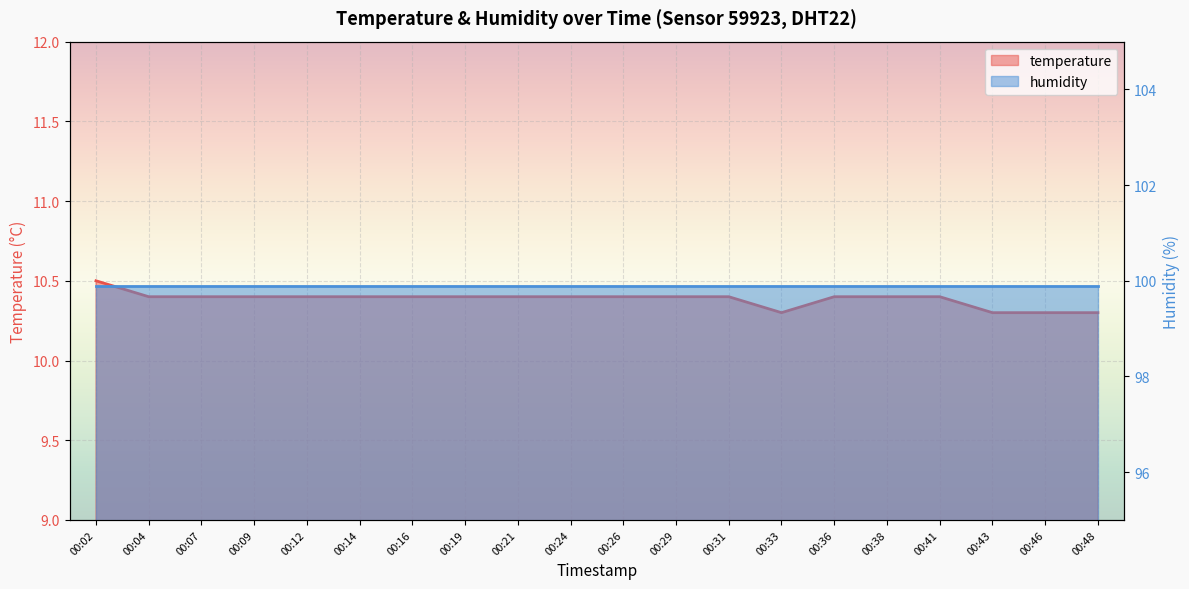

Rank the categories by value from highest to lowest.

00:02, 00:04, 00:07, 00:09, 00:12, 00:14, 00:16, 00:19, 00:21, 00:24, 00:26, 00:29, 00:31, 00:36, 00:38, 00:41, 00:33, 00:43, 00:46, 00:48